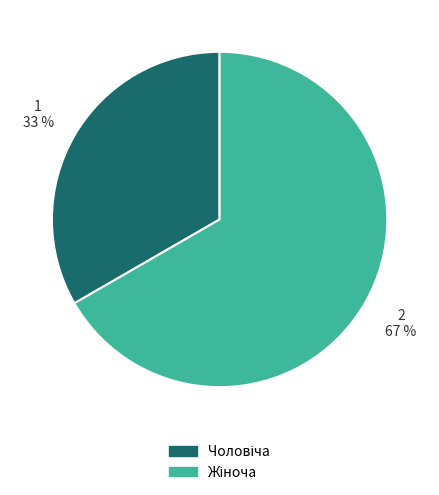

Is there a majority slice in this chart?

Yes